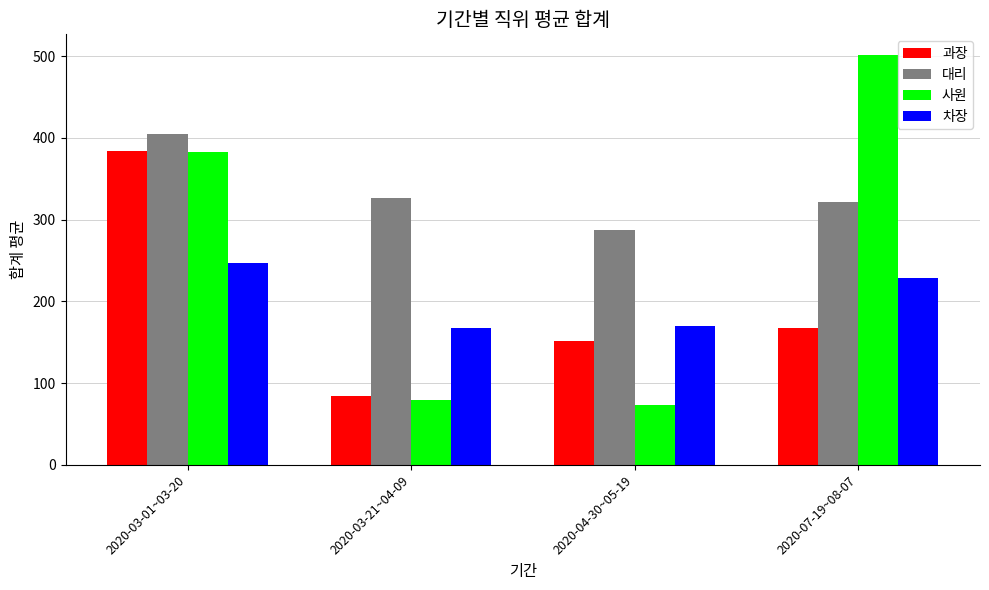

What is the sum of the 대리 values at 2020-04-30~05-19 and 2020-07-19~08-07?

608.5